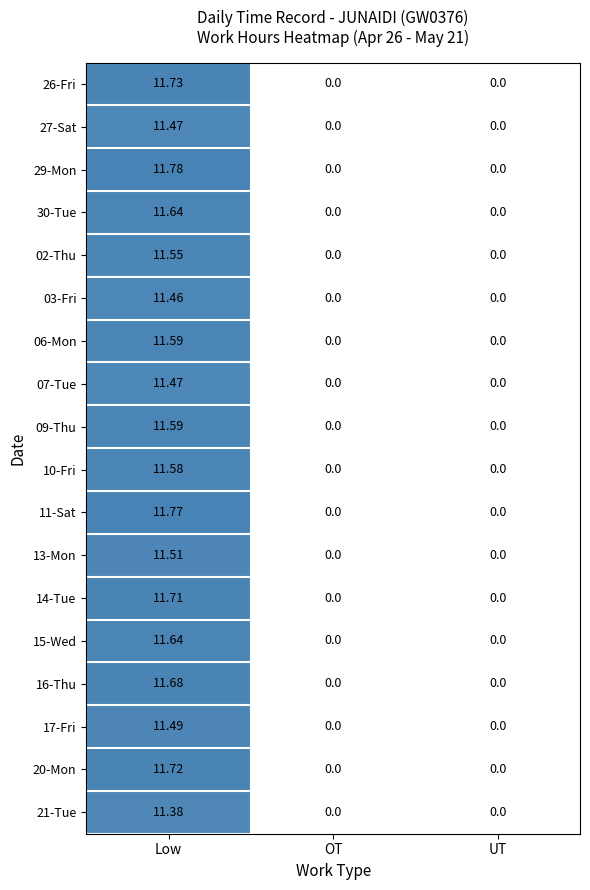

Between Low and OT, which series saw the biggest shift?

29-Mon